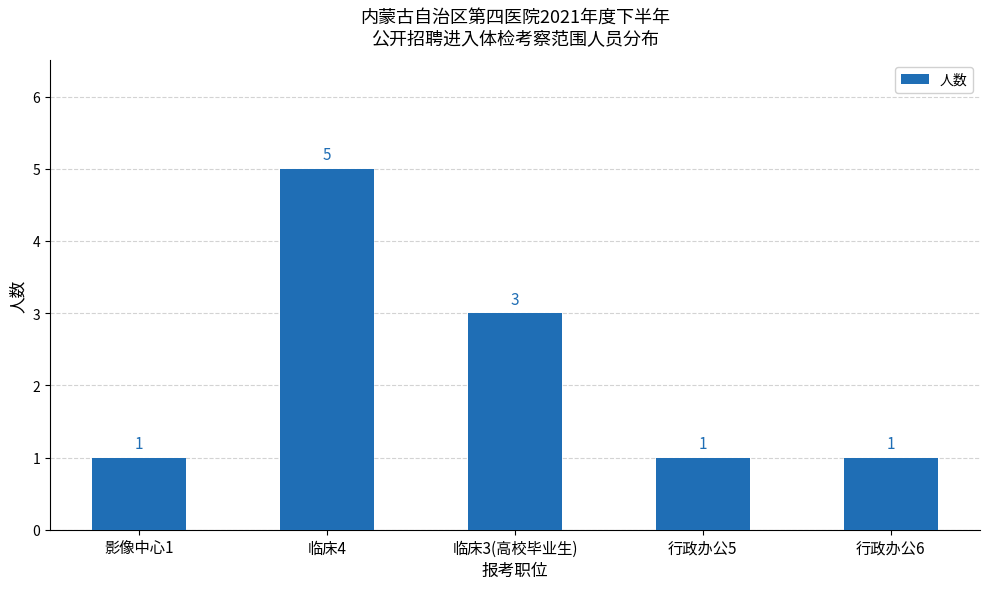

Between 影像中心1 and 临床4, which is larger?

临床4